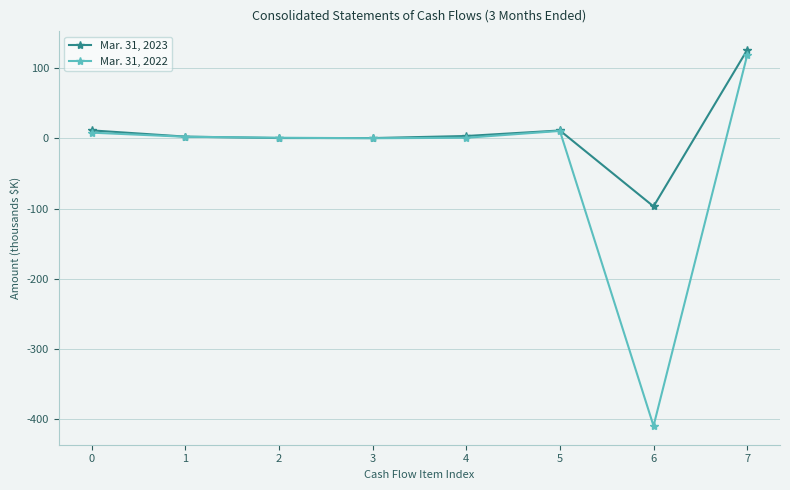

At which category does Mar. 31, 2023 reach its first local peak?

5